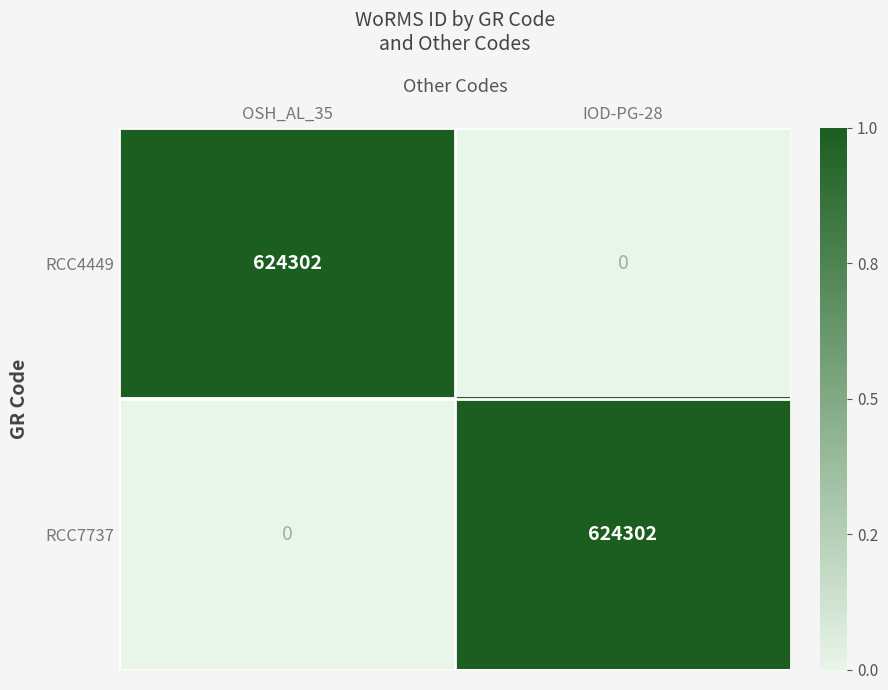

Is the value of RCC4449 at IOD-PG-28 greater than the value of RCC7737 at IOD-PG-28?

No